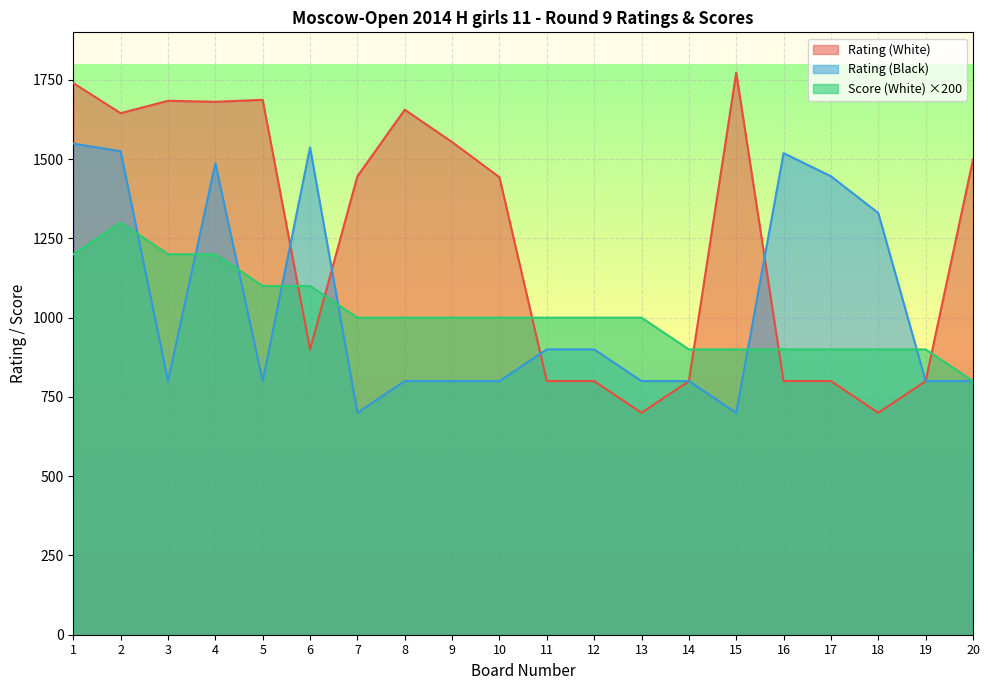

List the labels in order of Score (White) value, largest first.

2, 1, 3, 4, 5, 6, 7, 8, 9, 10, 11, 12, 13, 14, 15, 16, 17, 18, 19, 20